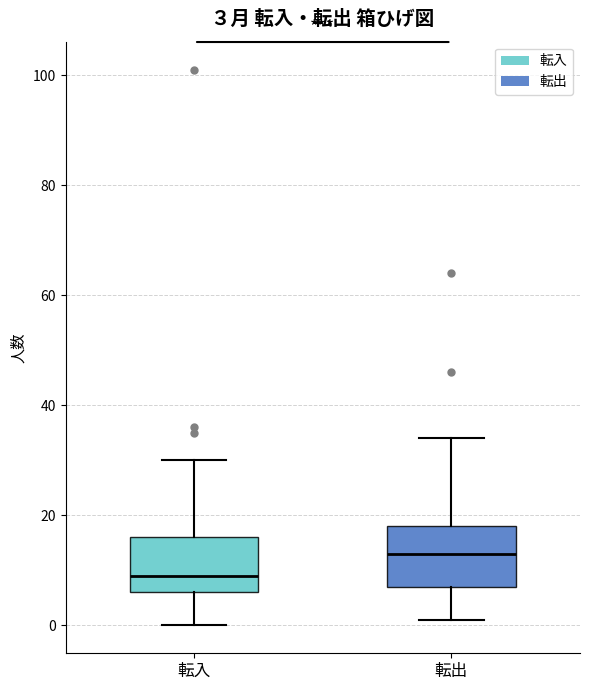

Which box has the lowest median line?

転入